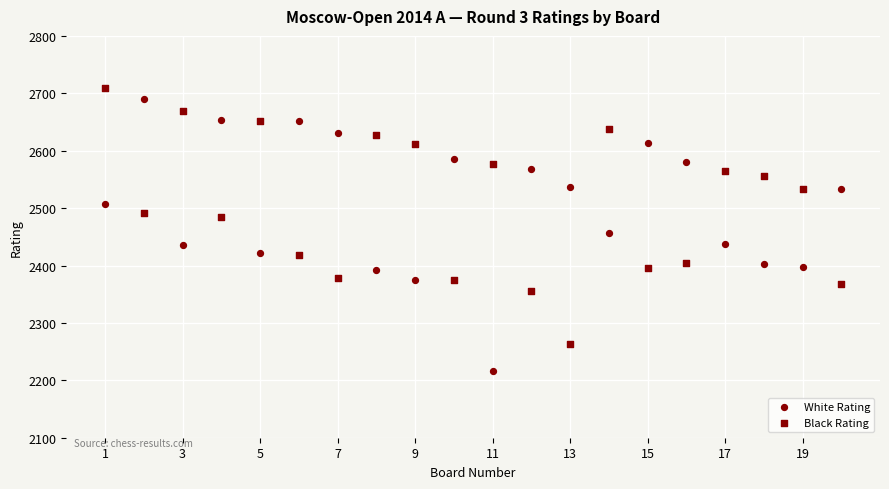

How many points are shown in the scatter plot?

40